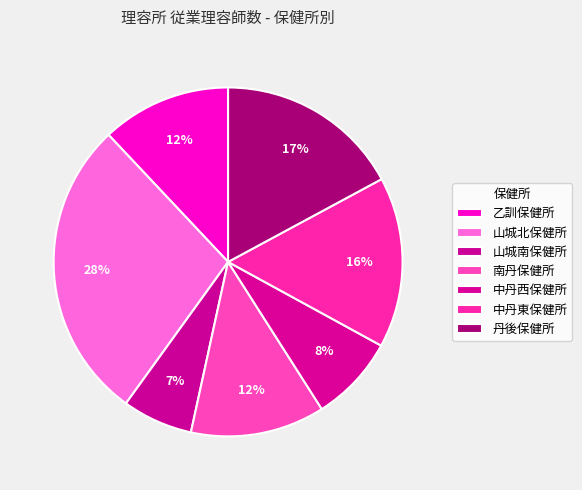

To the nearest percent, what portion does 乙訓保健所 represent?

12%